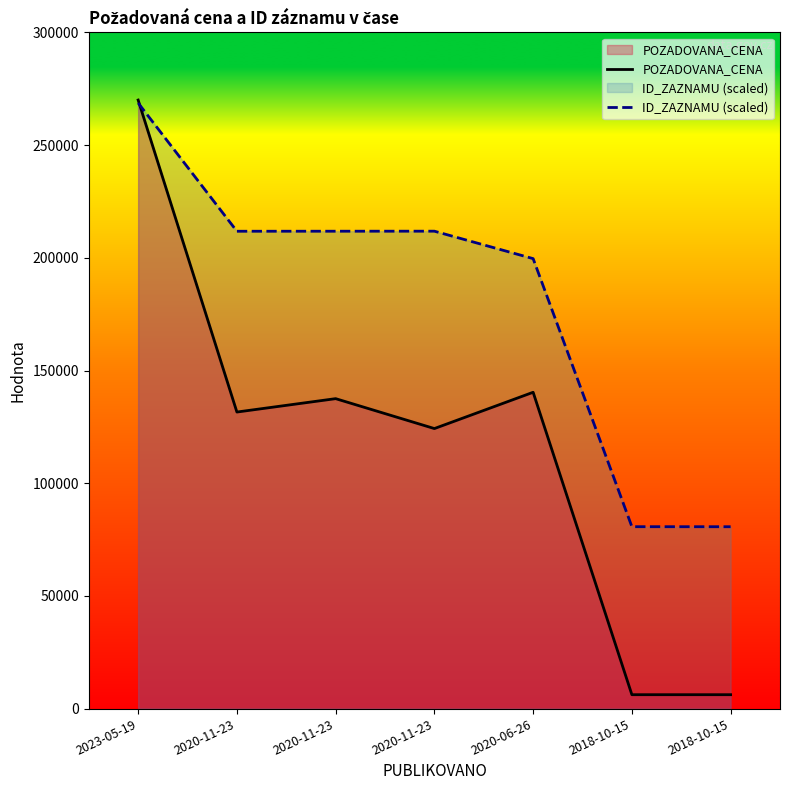

At which category is the sum across all series the highest?

2023-05-19